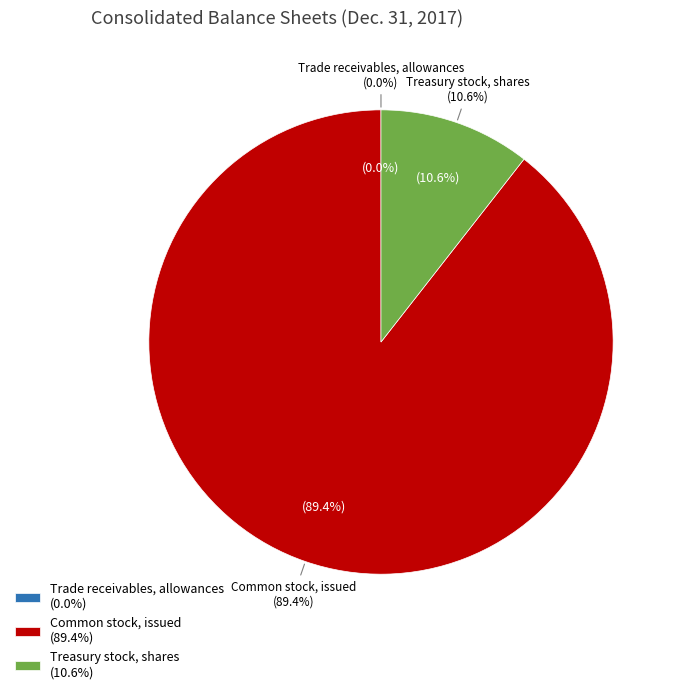

True or false: Common stock, issued accounts for 99% of the total.

False